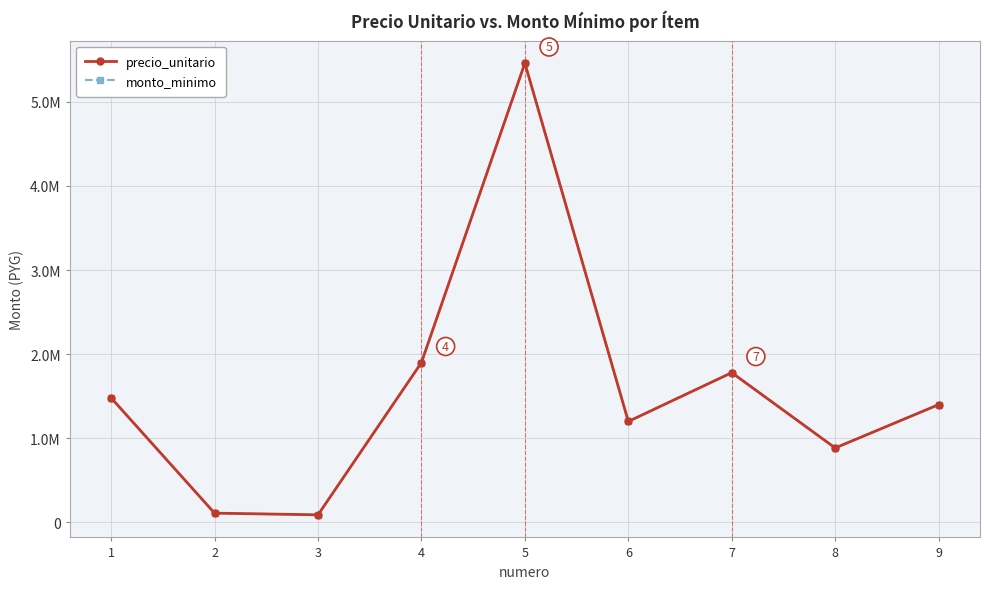

What are all the series names shown in the legend?

precio_unitario, monto_minimo